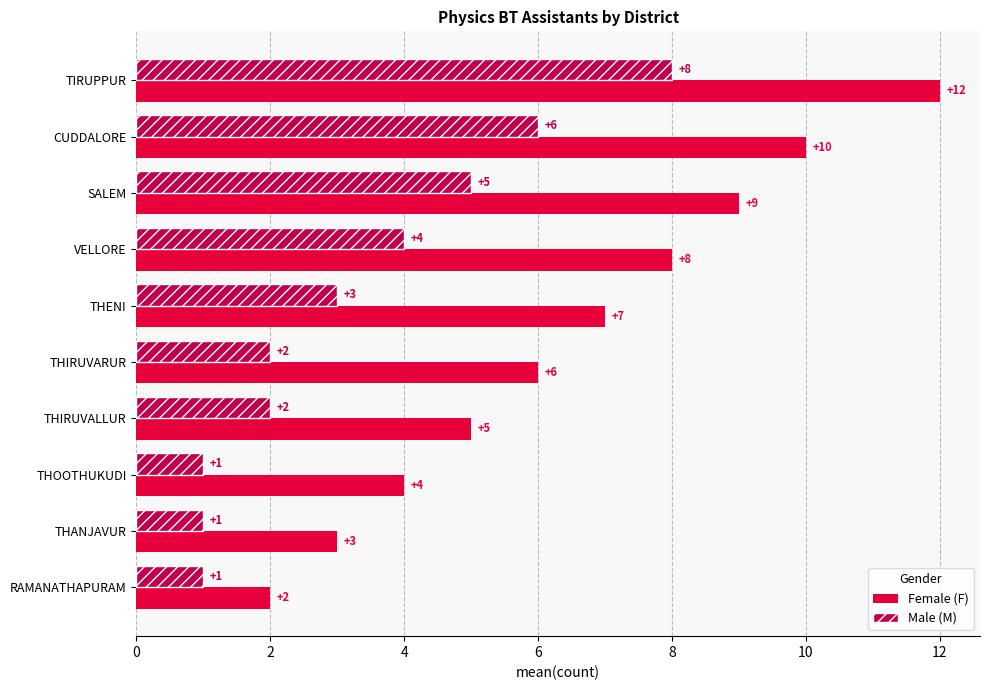

What is the total value across all series at THIRUVALLUR?

7